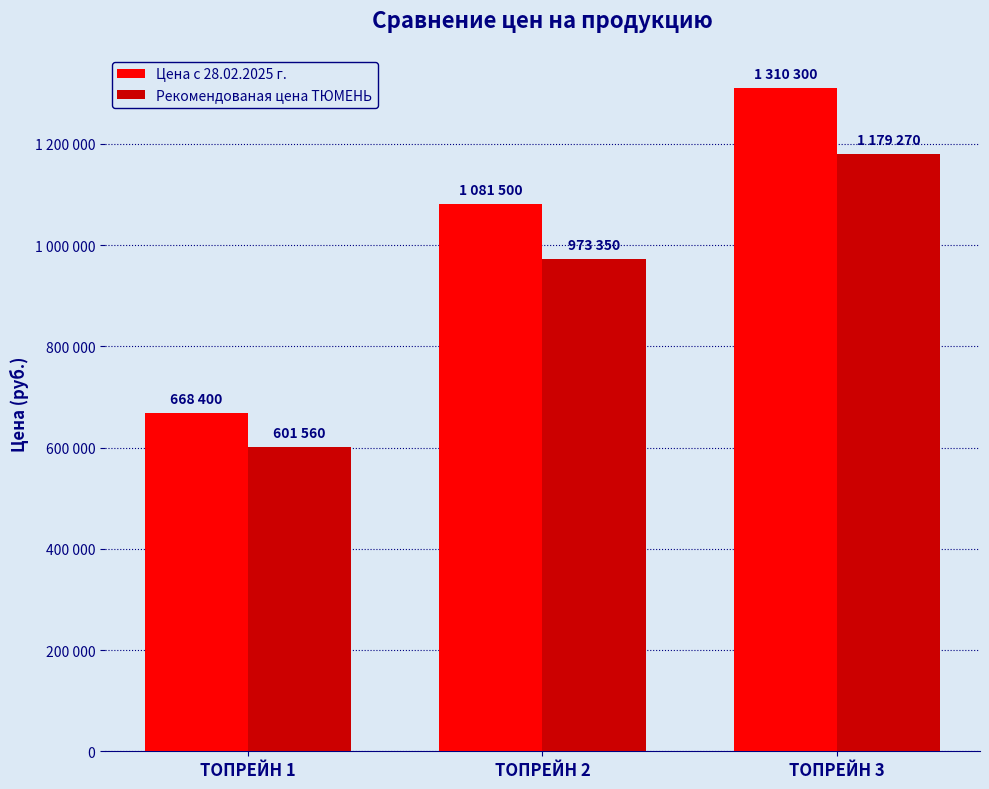

Does the chart contain any negative values?

No